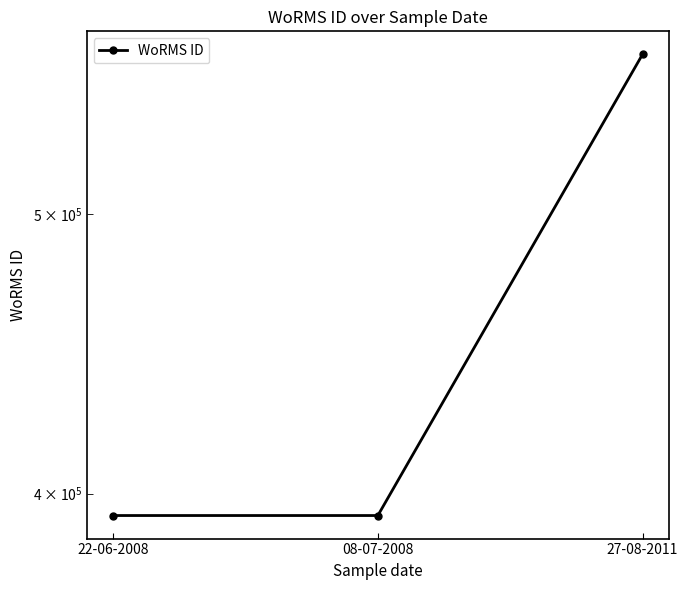

Is this an area chart (filled region under the line)?

No